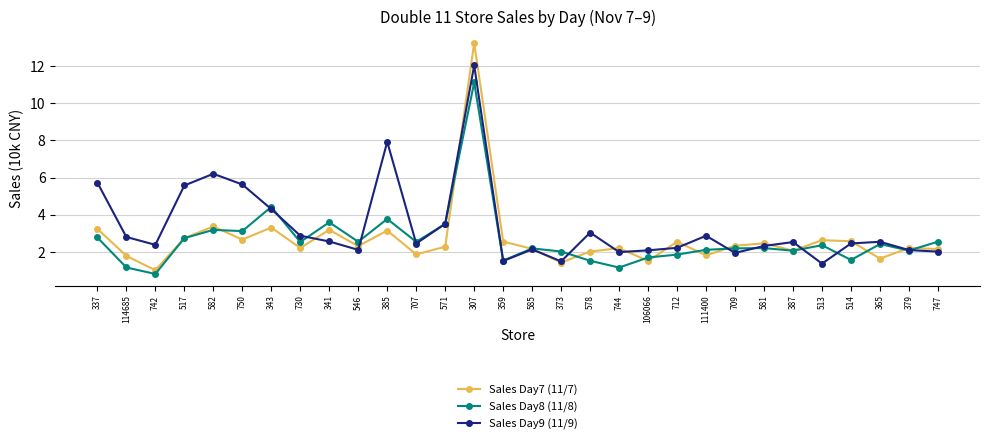

Is the value of Sales Day7 (11/7) at 546 greater than the value of Sales Day8 (11/8) at 106066?

Yes